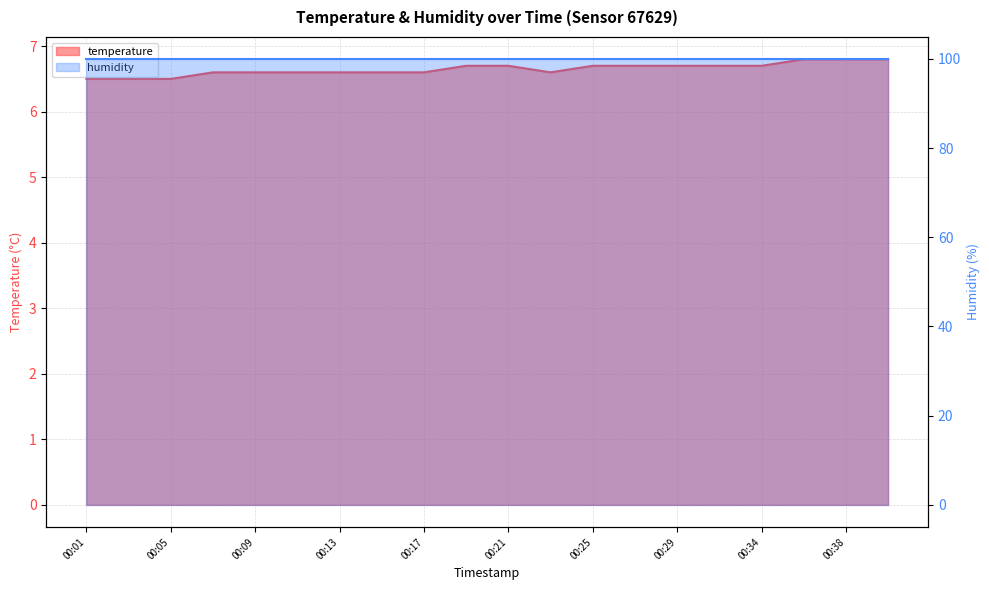

Which category has the highest value across all series?

00:36